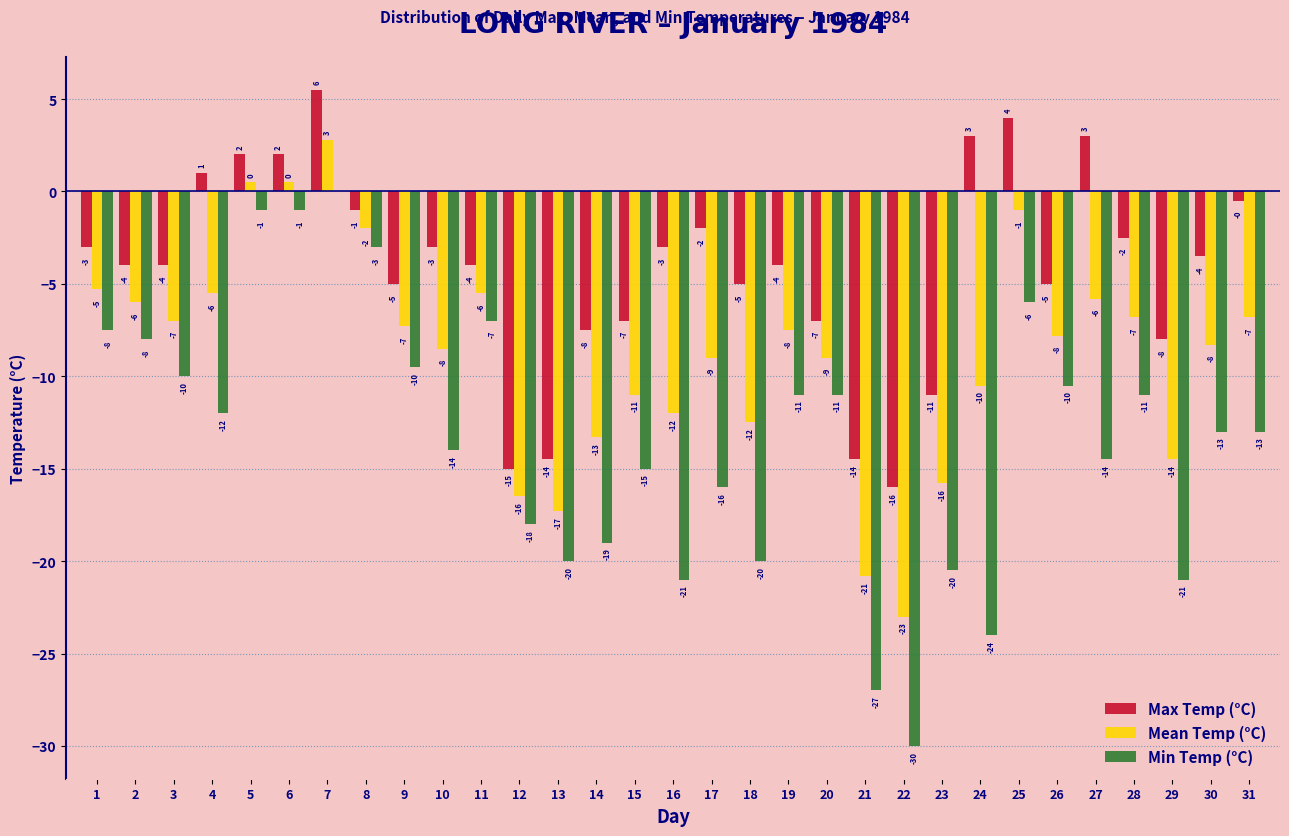

At which category does the chart reach its peak across all series?

7